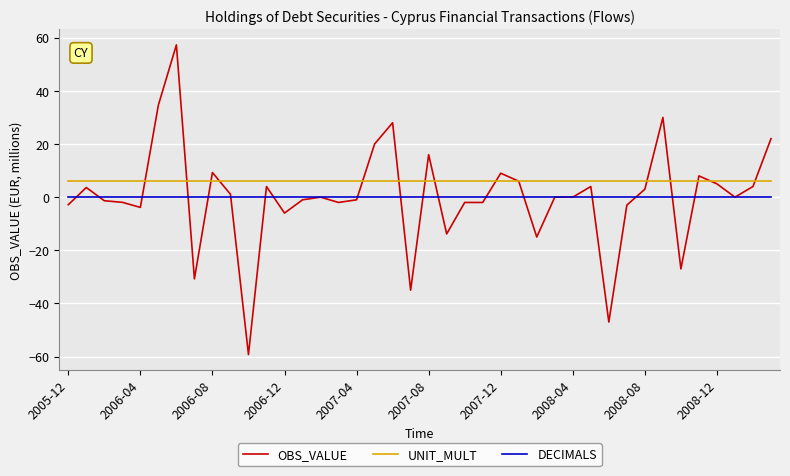

What is the maximum value shown in the chart?

57.3